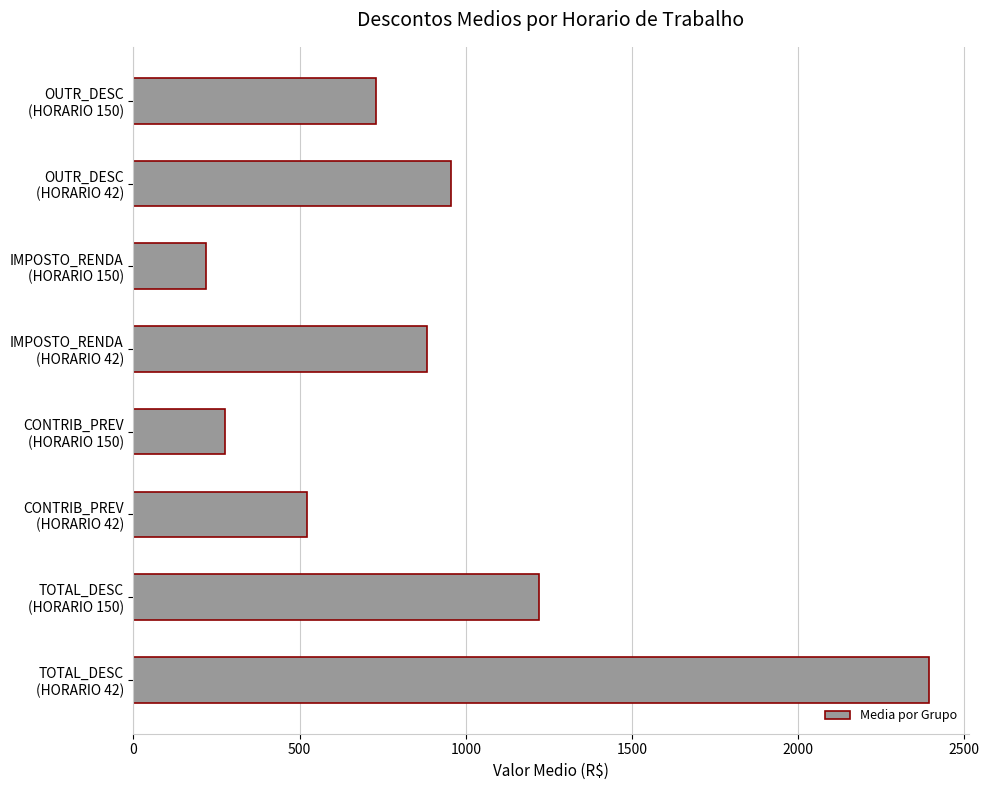

What is the minimum value shown in the chart?

217.2